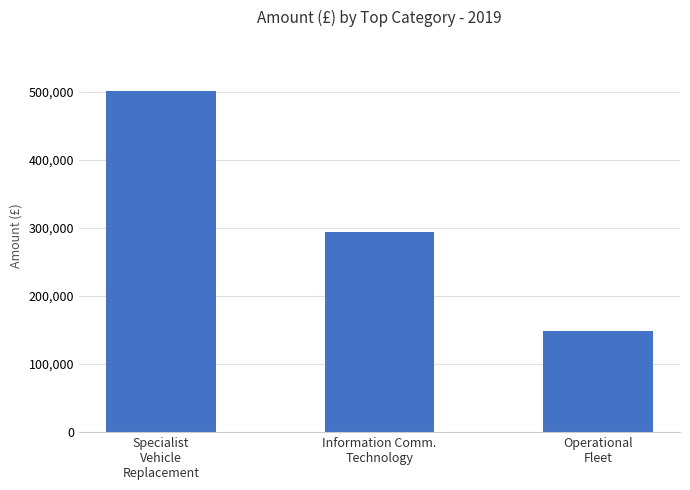

What is the greatest value displayed?

500988.5